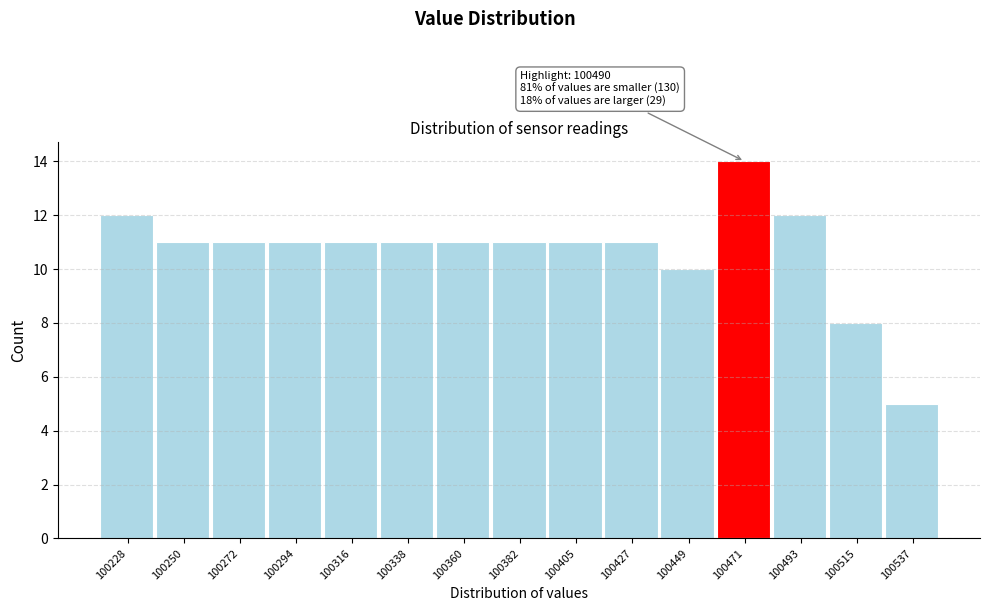

Reading right to left, list all the values displayed in this chart.

100537=5	100515=8	100493=12	100471=14	100449=10	100427=11	100405=11	100382=11	100360=11	100338=11	100316=11	100294=11	100272=11	100250=11	100228=12